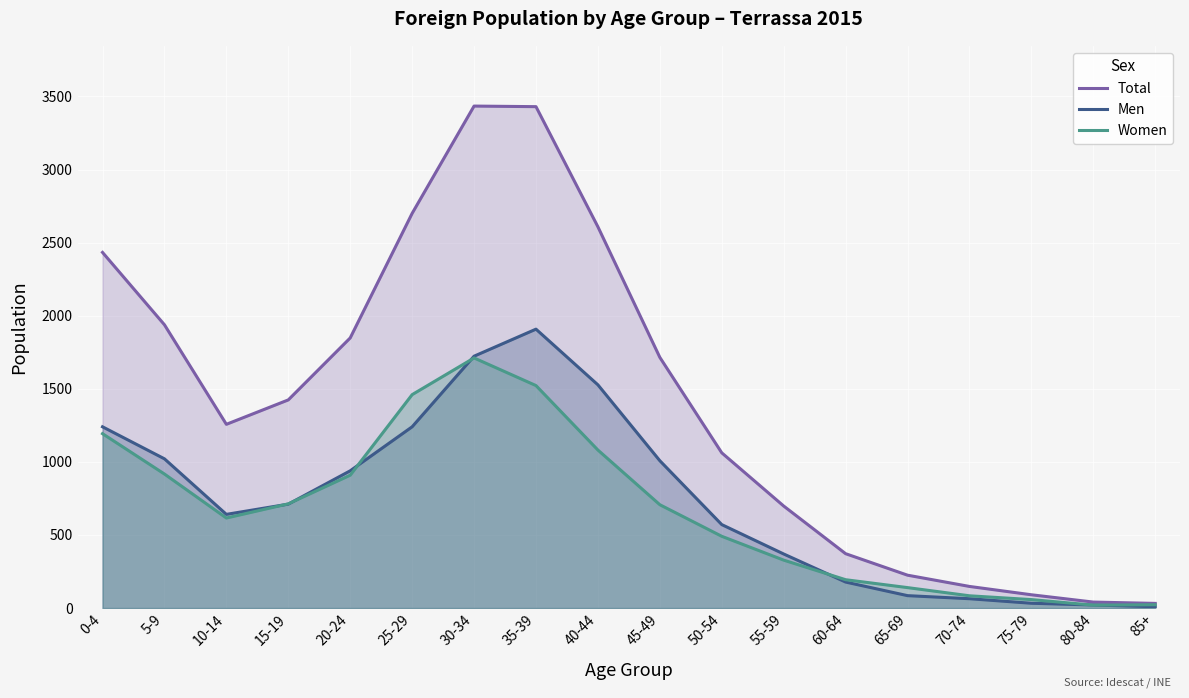

Reading right to left, list all the values displayed in this chart.

Total: 32	41	91	148	225	372	698	1062	1715	2608	3430	3434	2700	1848	1424	1257	1938	2433
Men: 9	21	33	64	85	178	370	571	1008	1527	1908	1723	1240	939	711	641	1021	1240
Women: 23	20	58	84	140	194	328	491	707	1081	1522	1711	1460	909	713	616	917	1193